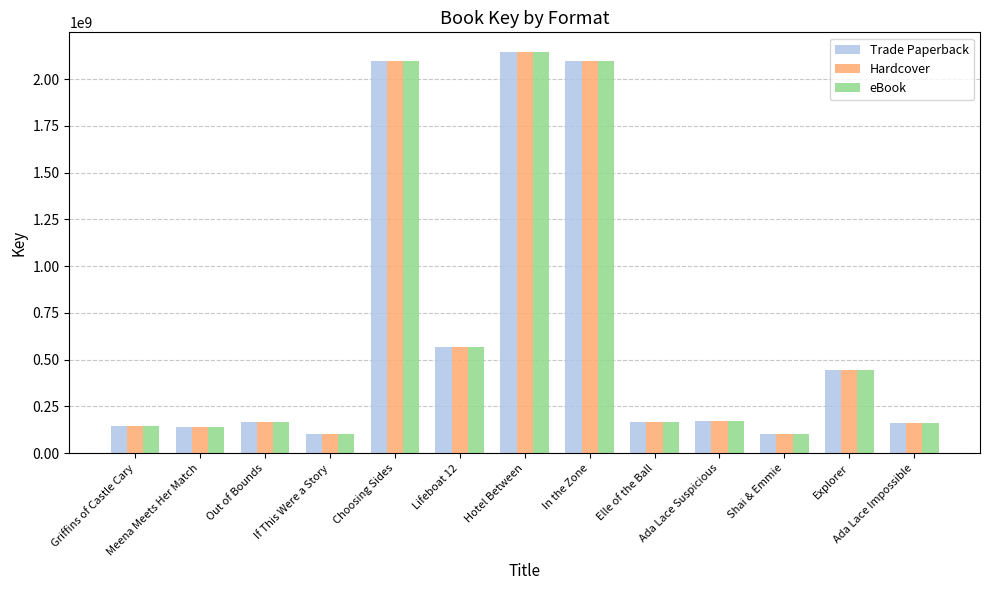

True or false: eBook has a value of 100362805 at Shai & Emmie.

True